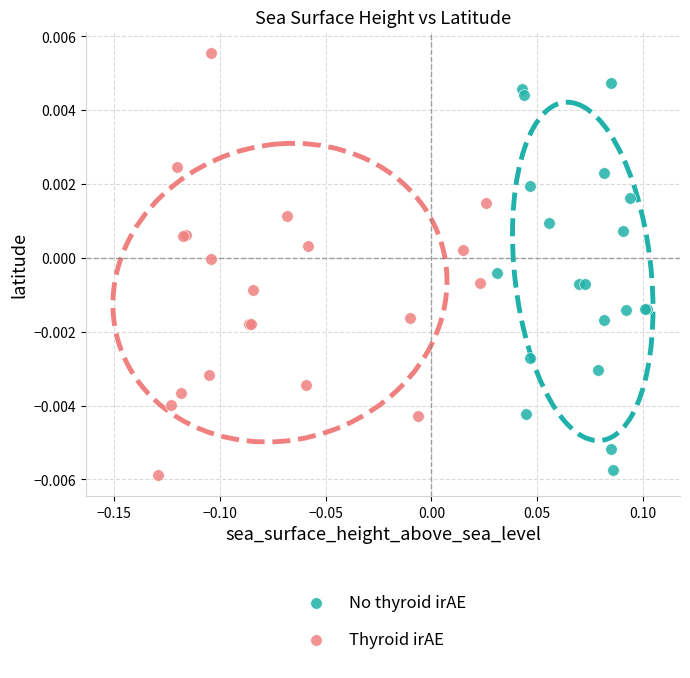

Which series has the widest spread of Y values?

Thyroid irAE